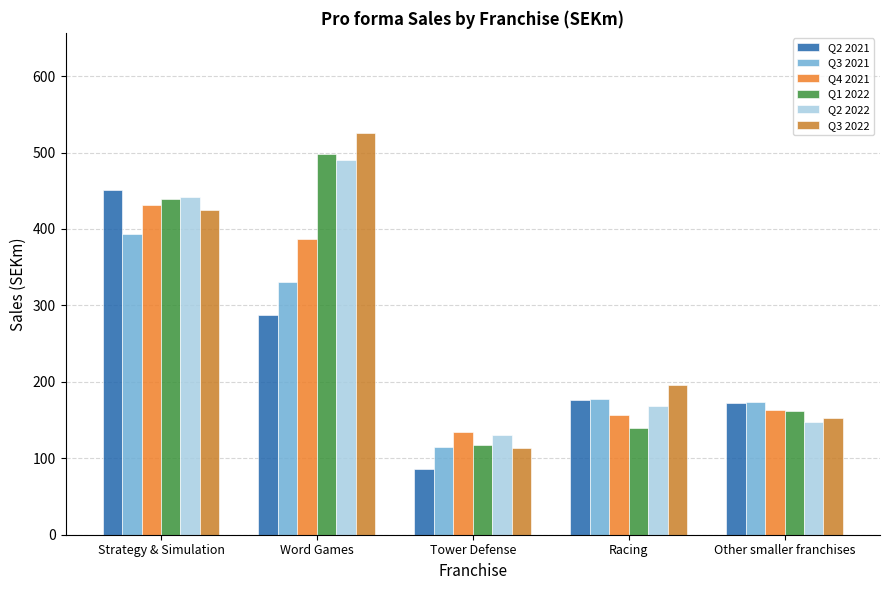

How many groups of bars are there?

5